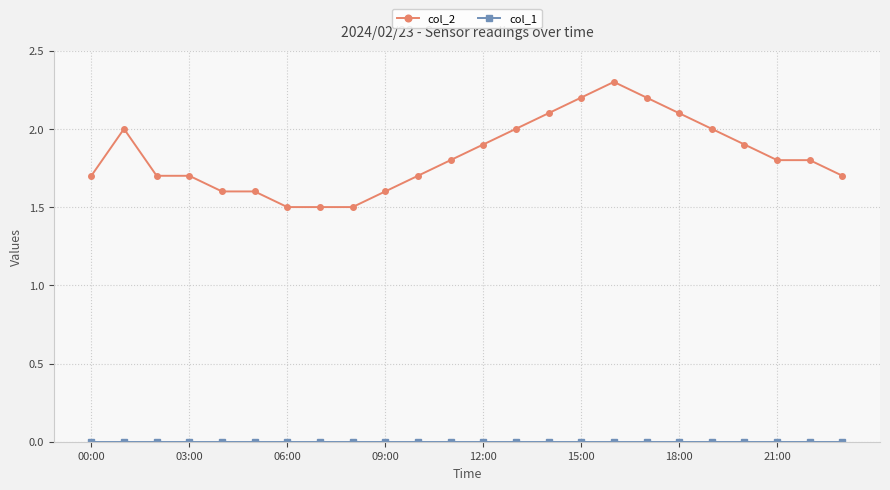

Which series has the largest range (max minus min)?

col_2